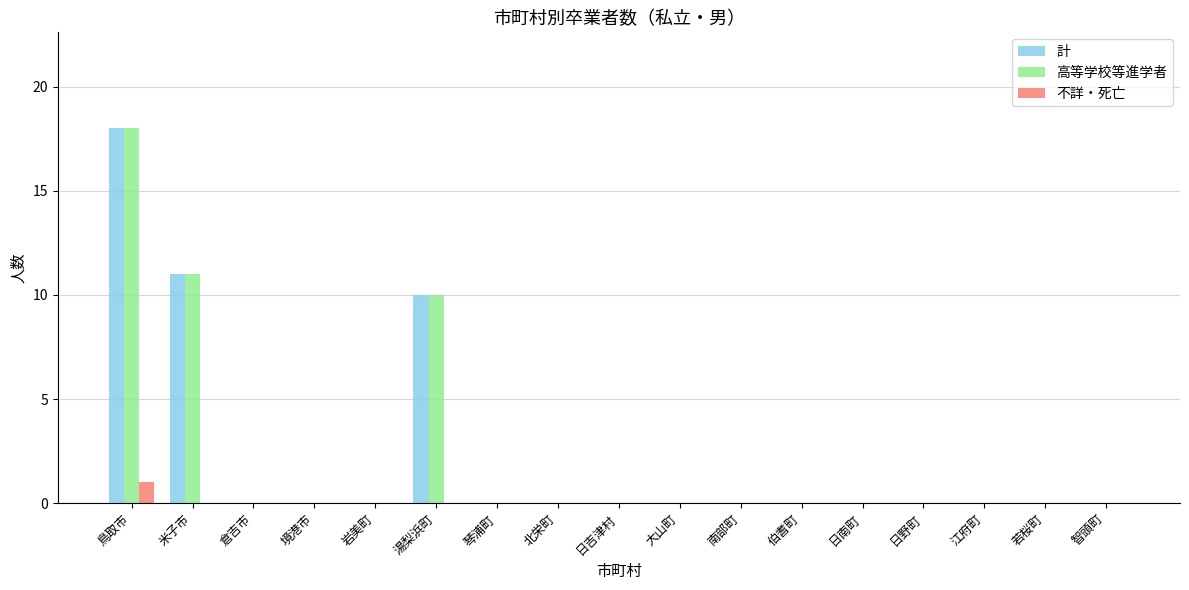

Count the number of data series in this chart.

3